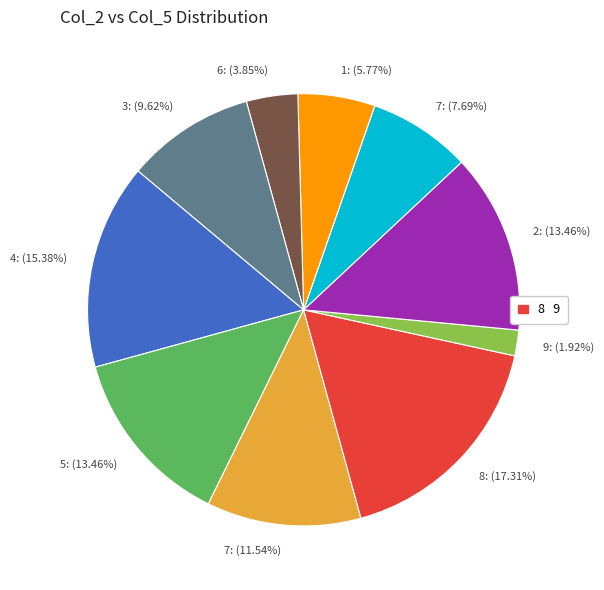

Is there any slice that represents more than half of the pie?

No